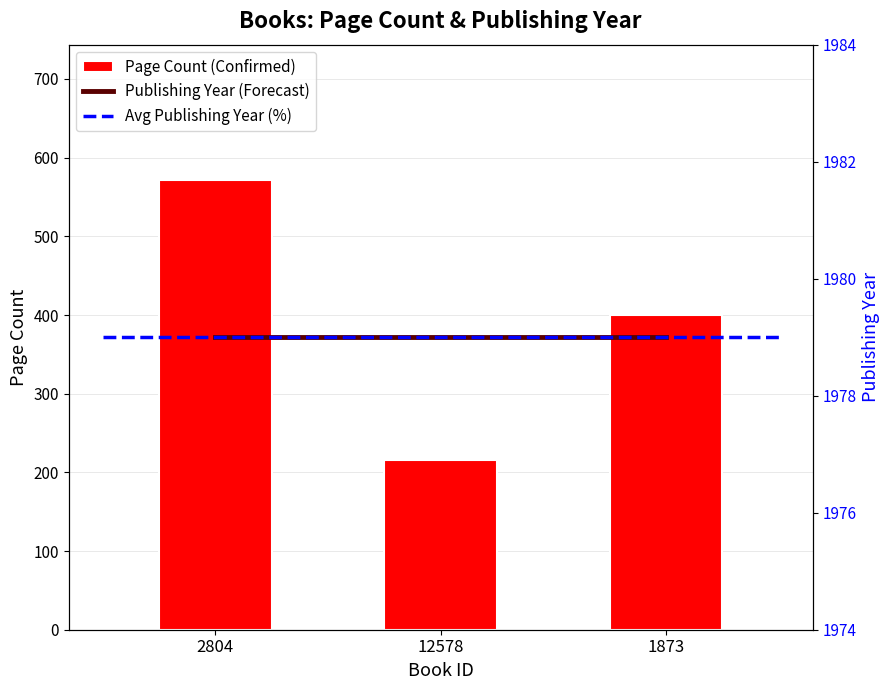

The value of Page Count (Confirmed) at 2804 is 572. True or false?

True